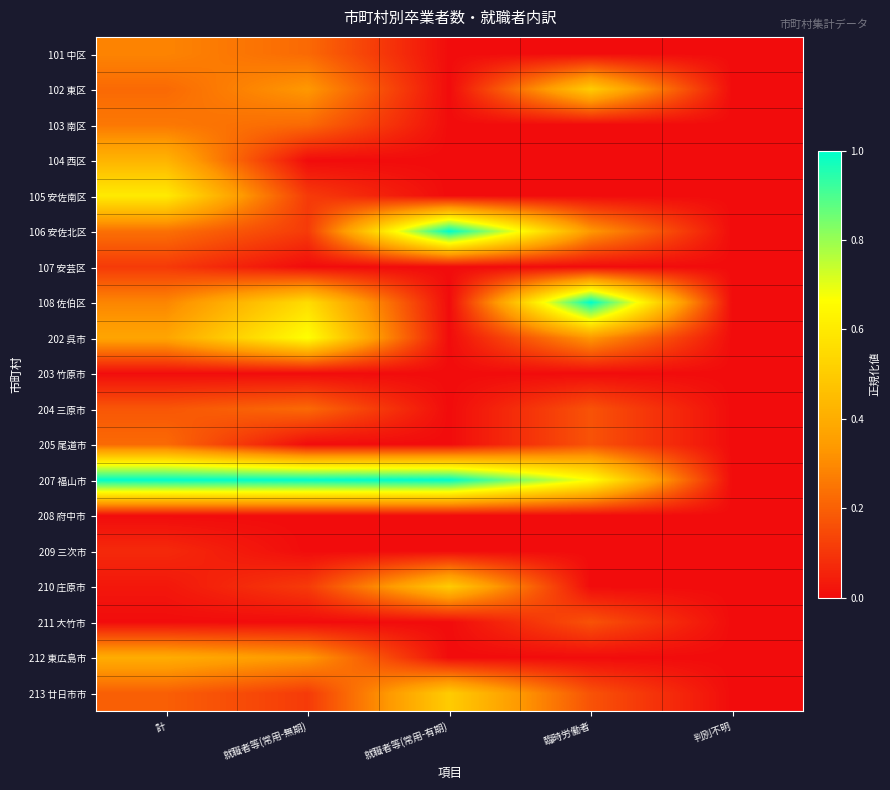

Reading left to right, what are all the values shown in this chart?

101 中区: 計=0.3	就職者等(常用-無期)=0.2	就職者等(常用-有期)=0.0	臨時労働者=0.0	判別不明=0.0
102 東区: 計=0.2	就職者等(常用-無期)=0.3	就職者等(常用-有期)=0.0	臨時労働者=0.5	判別不明=0.0
103 南区: 計=0.3	就職者等(常用-無期)=0.2	就職者等(常用-有期)=0.0	臨時労働者=0.0	判別不明=0.0
104 西区: 計=0.4	就職者等(常用-無期)=0.0	就職者等(常用-有期)=0.0	臨時労働者=0.0	判別不明=0.0
105 安佐南区: 計=0.6	就職者等(常用-無期)=0.1	就職者等(常用-有期)=0.0	臨時労働者=0.0	判別不明=0.0
106 安佐北区: 計=0.2	就職者等(常用-無期)=0.1	就職者等(常用-有期)=1.0	臨時労働者=0.3	判別不明=0.0
107 安芸区: 計=0.1	就職者等(常用-無期)=0.0	就職者等(常用-有期)=0.0	臨時労働者=0.0	判別不明=0.0
108 佐伯区: 計=0.3	就職者等(常用-無期)=0.6	就職者等(常用-有期)=0.0	臨時労働者=1.0	判別不明=0.0
202 呉市: 計=0.4	就職者等(常用-無期)=0.7	就職者等(常用-有期)=0.0	臨時労働者=0.3	判別不明=0.0
203 竹原市: 計=0.0	就職者等(常用-無期)=0.0	就職者等(常用-有期)=0.0	臨時労働者=0.0	判別不明=0.0
204 三原市: 計=0.2	就職者等(常用-無期)=0.2	就職者等(常用-有期)=0.0	臨時労働者=0.2	判別不明=0.0
205 尾道市: 計=0.2	就職者等(常用-無期)=0.0	就職者等(常用-有期)=0.0	臨時労働者=0.2	判別不明=0.0
207 福山市: 計=1.0	就職者等(常用-無期)=1.0	就職者等(常用-有期)=1.0	臨時労働者=0.7	判別不明=0.0
208 府中市: 計=0.0	就職者等(常用-無期)=0.0	就職者等(常用-有期)=0.0	臨時労働者=0.0	判別不明=0.0
209 三次市: 計=0.1	就職者等(常用-無期)=0.0	就職者等(常用-有期)=0.0	臨時労働者=0.0	判別不明=0.0
210 庄原市: 計=0.0	就職者等(常用-無期)=0.1	就職者等(常用-有期)=0.5	臨時労働者=0.0	判別不明=0.0
211 大竹市: 計=0.0	就職者等(常用-無期)=0.0	就職者等(常用-有期)=0.0	臨時労働者=0.2	判別不明=0.0
212 東広島市: 計=0.4	就職者等(常用-無期)=0.3	就職者等(常用-有期)=0.0	臨時労働者=0.0	判別不明=0.0
213 廿日市市: 計=0.2	就職者等(常用-無期)=0.1	就職者等(常用-有期)=0.5	臨時労働者=0.2	判別不明=0.0